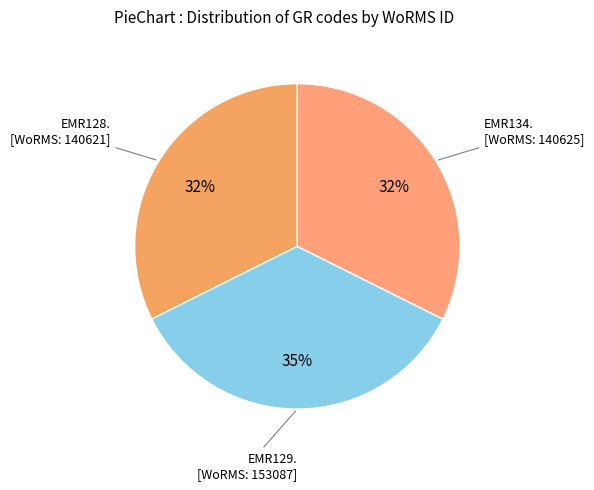

Does any single category account for the majority?

No